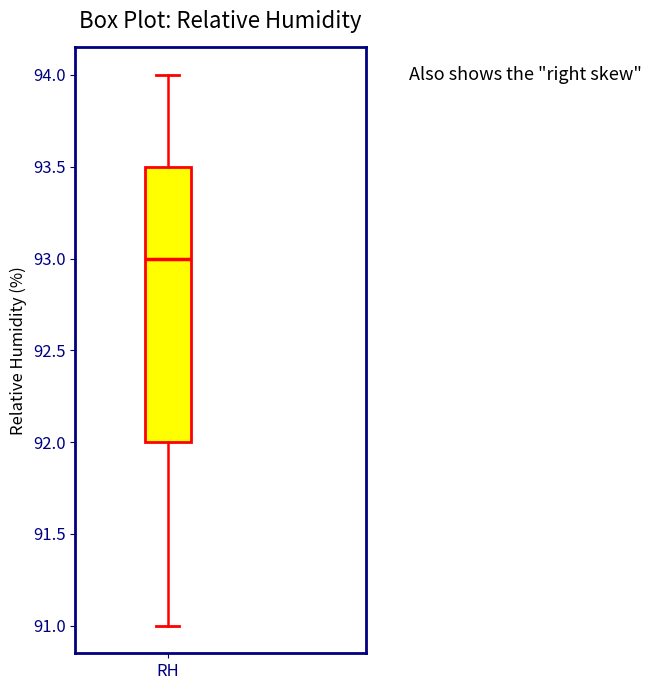

Read this box plot against the y-axis: the position of the median line, the range covered by the box, and the ends of both whiskers. The values are not printed on the chart, so give them approximately, as read against the axis.

median 93.0, box 92.0 to 93.5, whiskers 91.0 to 94.0